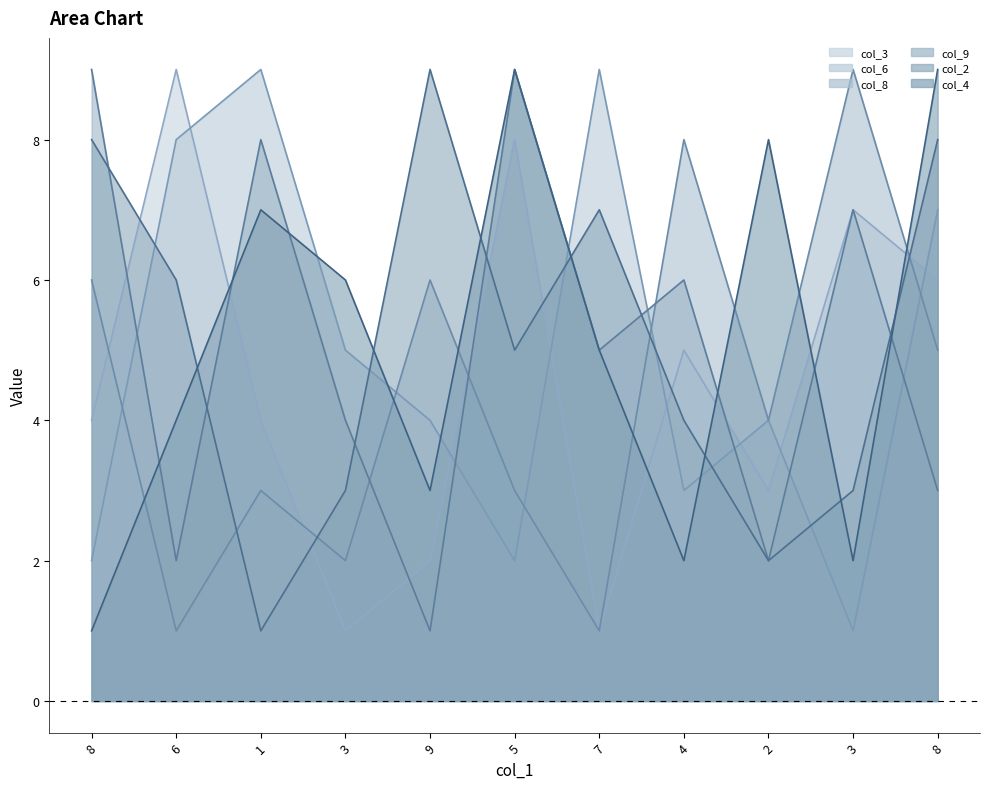

The value of col_3_line at 3 is 0. True or false?

False